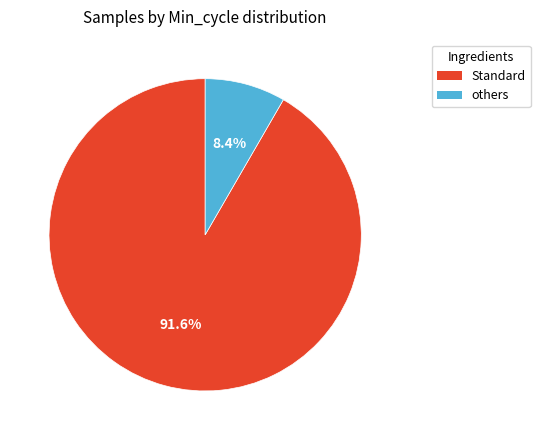

Is there any slice that represents more than half of the pie?

Yes